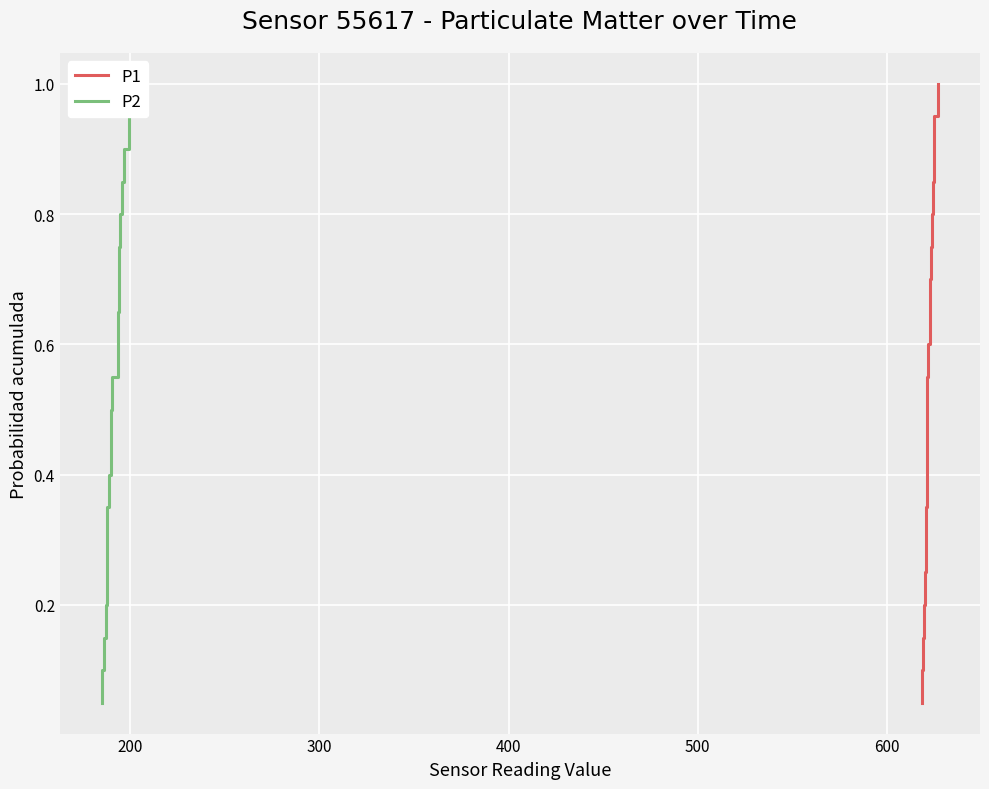

True or false: P2 and P1 intersect in this chart.

False